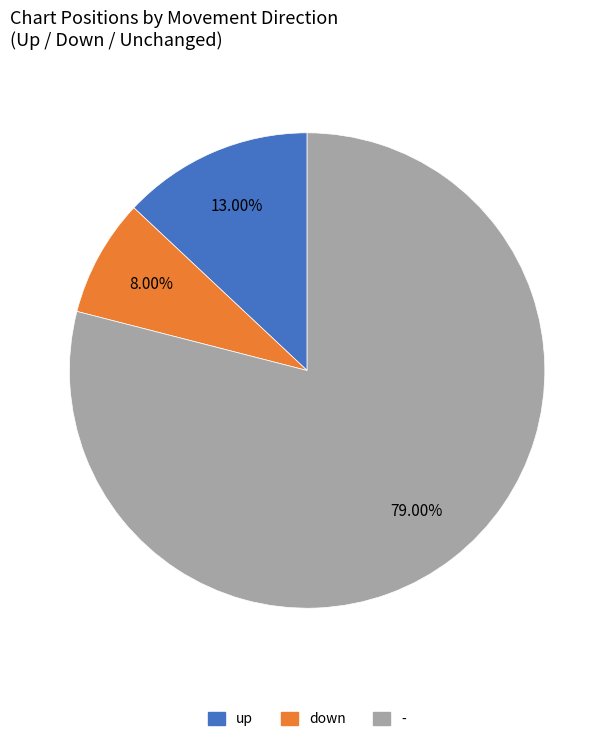

Does any single category account for the majority?

Yes